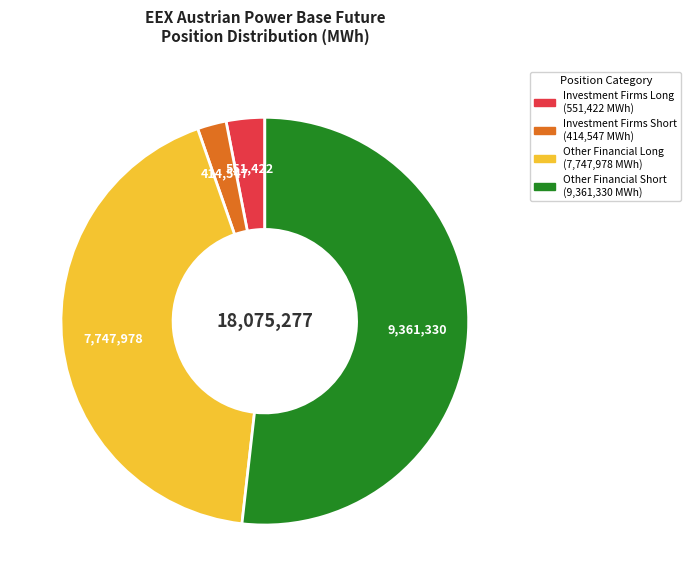

Is there any slice that represents more than half of the pie?

Yes